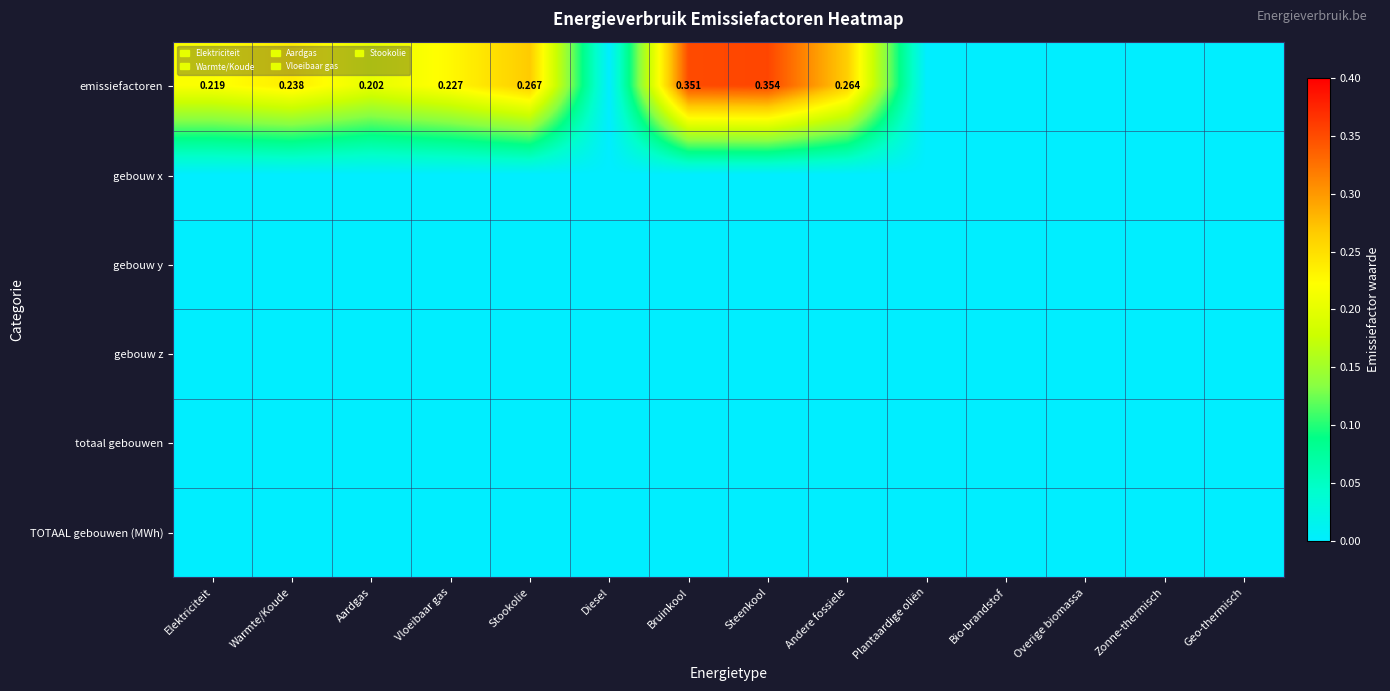

At which label is emissiefactoren closest to 0?

Diesel